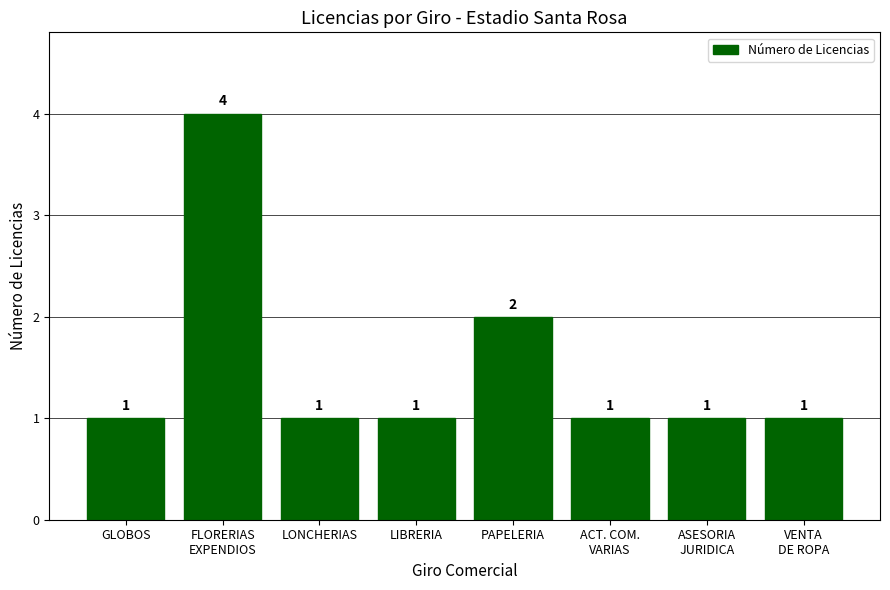

Are the bars horizontal?

No